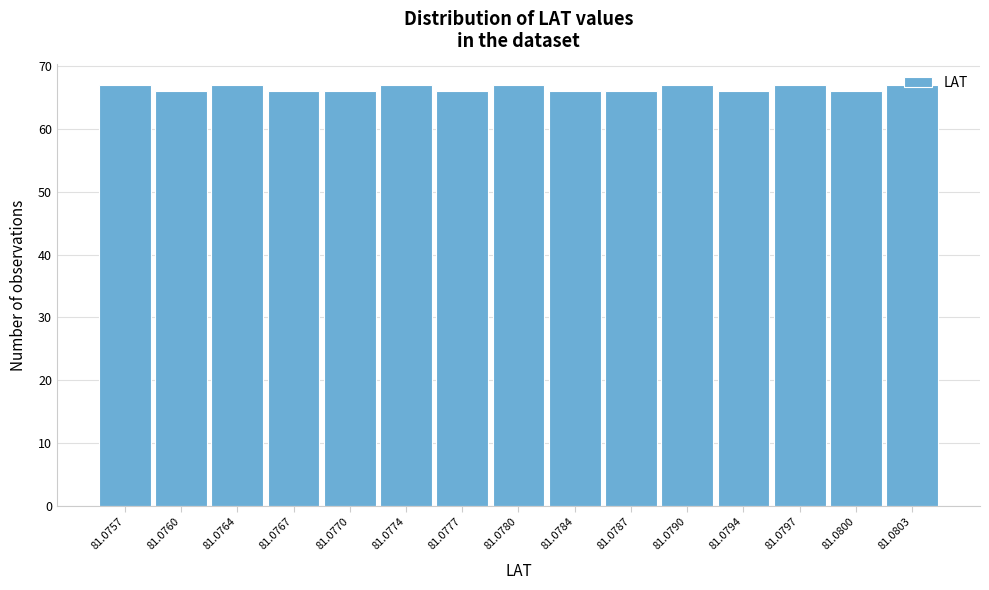

Approximately how many times larger is the value at 81.0774 compared to 81.0777?

1.0